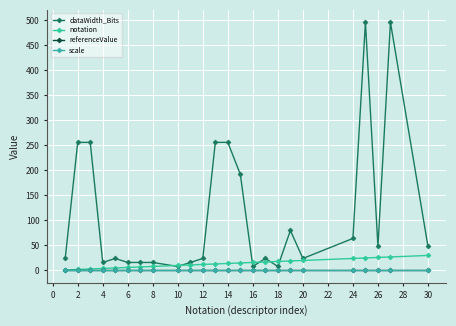

Is this an area chart (filled region under the line)?

No